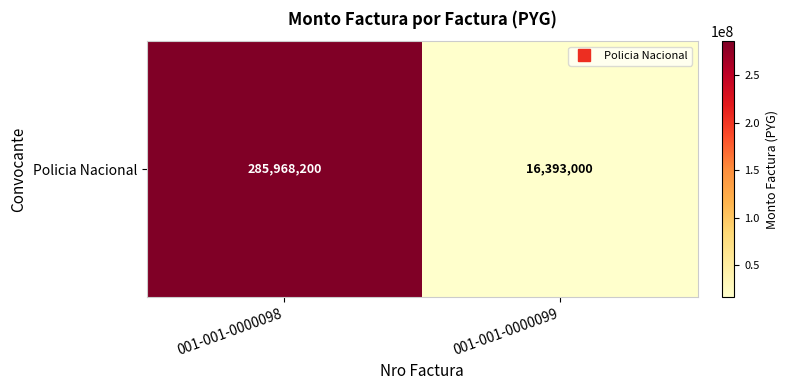

Reading left to right, extract all data points from this chart.

285968200	16393000